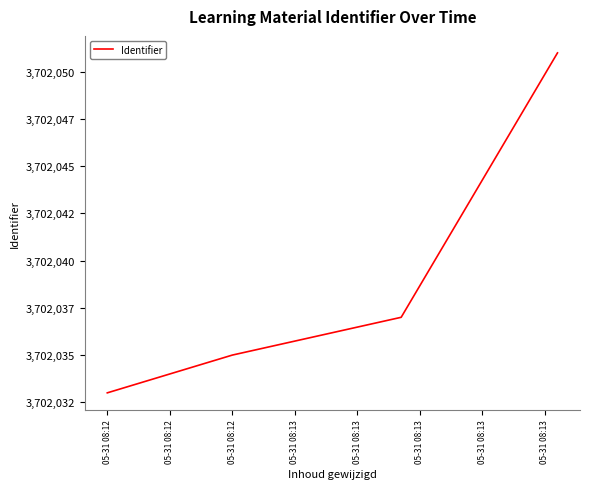

List the labels in order of value, smallest first.

05-31 08:12, 05-31 08:12, 05-31 08:12, 05-31 08:13